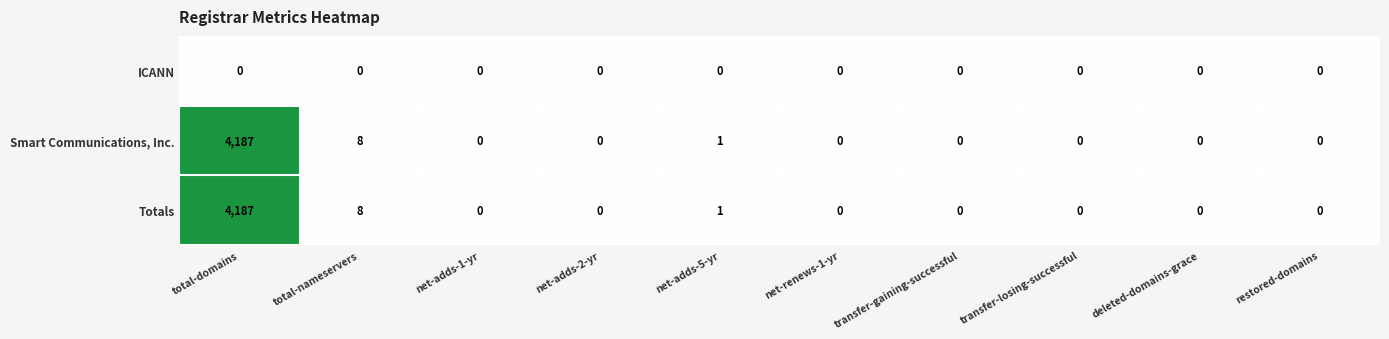

What is the sum of all Totals values?

4196